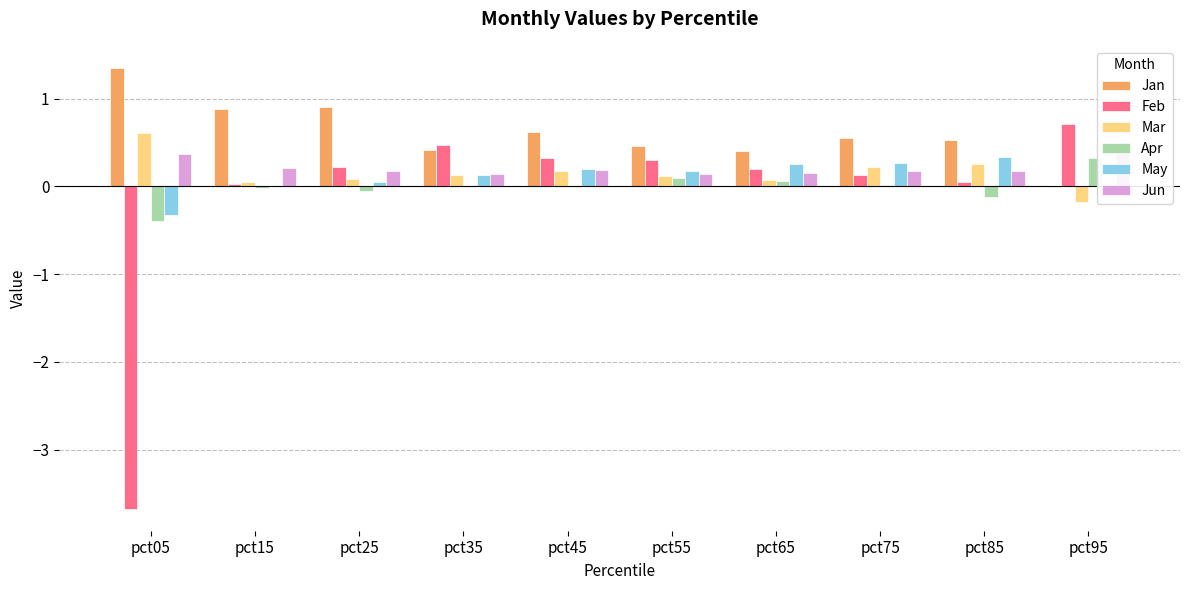

True or false: Feb has a value of 0.3 at pct65.

False